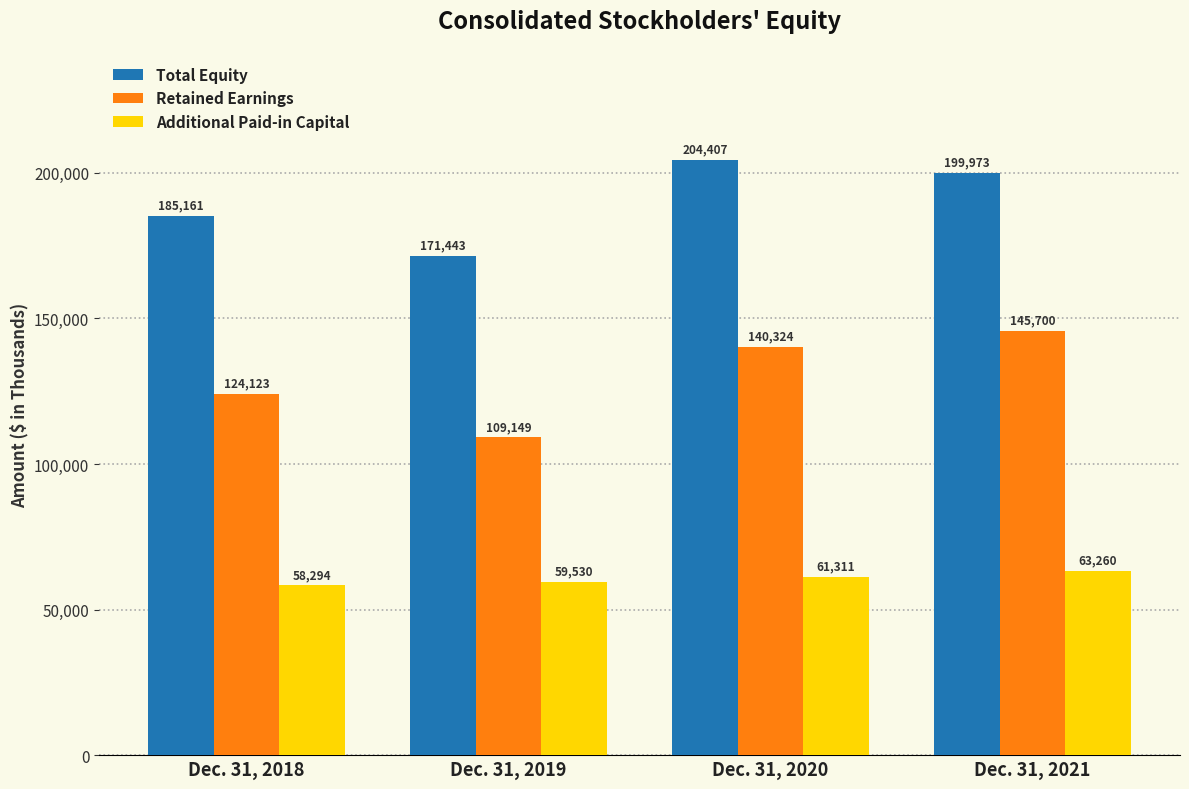

At how many categories does at least one series exceed 81406?

4